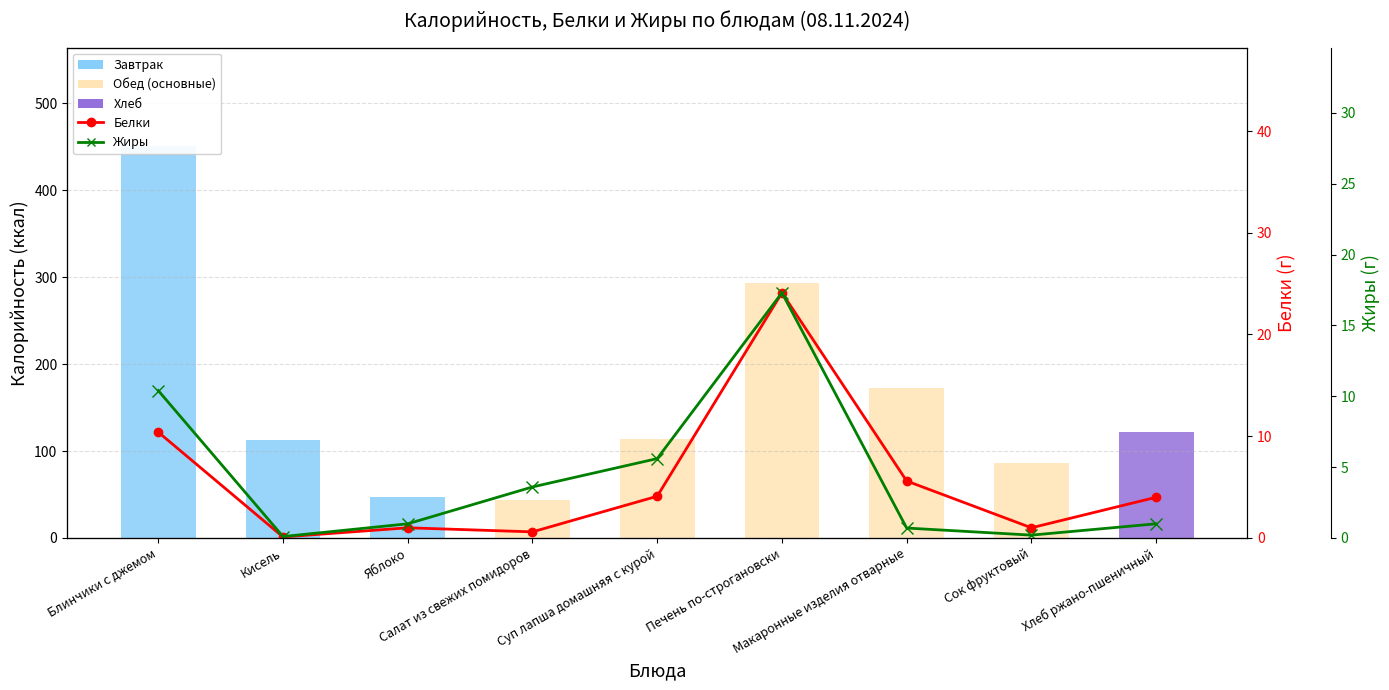

Reading left to right, list all the values displayed in this chart.

Калорийность: 451.3	113.0	47.0	43.8	113.4	293.4	172.2	86.0	122.0
Белки: 10.4	0.1	1.0	0.6	4.1	24.1	5.6	1.0	4.0
Жиры: 10.4	0.1	1.0	3.6	5.6	17.3	0.7	0.2	1.0